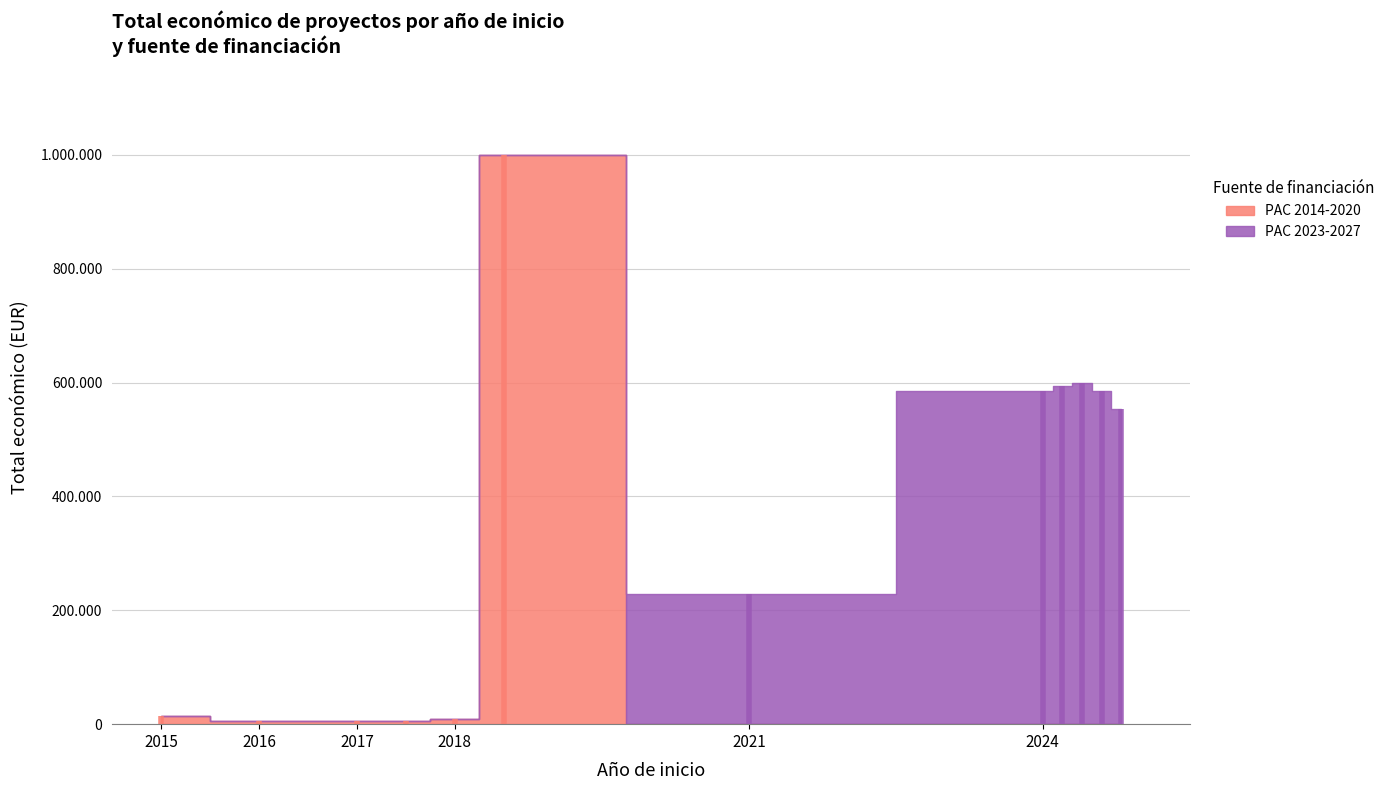

What is the sum of the PAC 2023-2027 values at 2021 and 2017?

228019